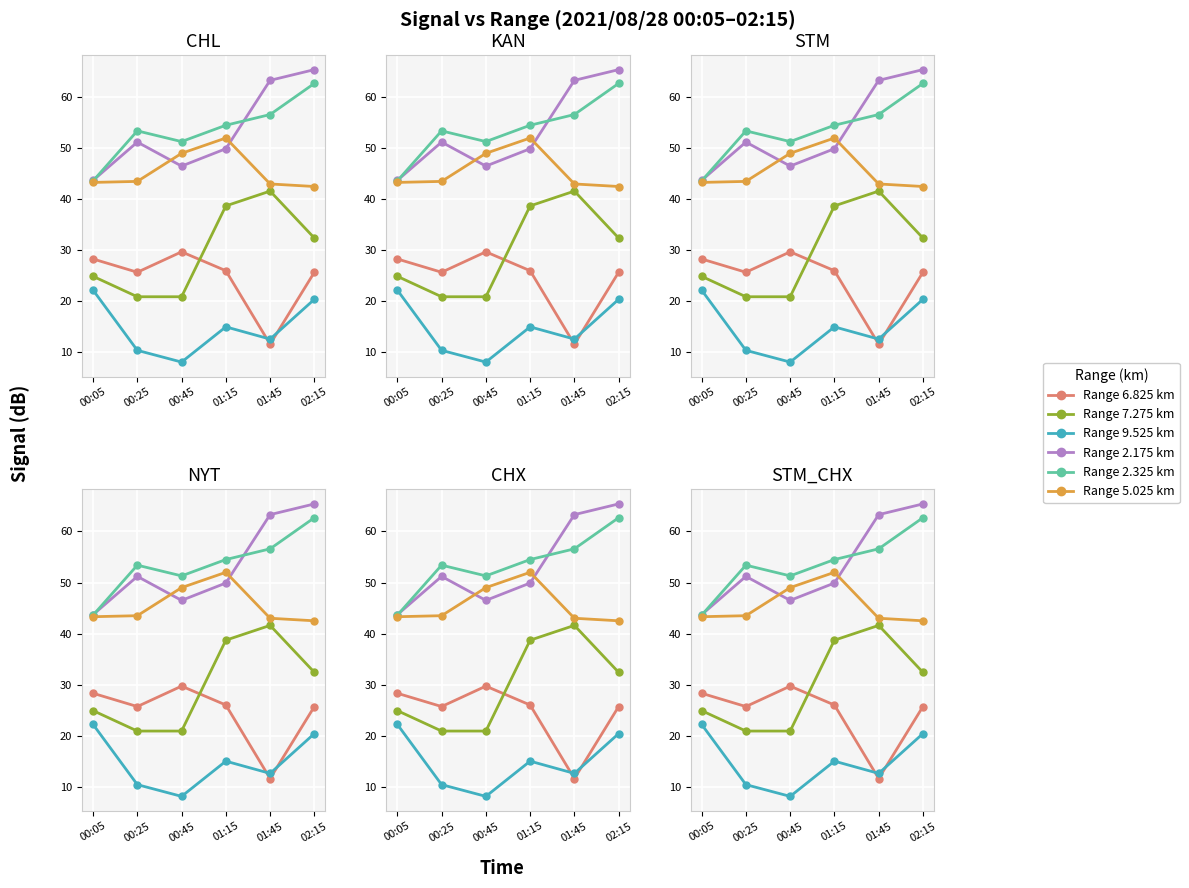

How many lines are shown in the chart?

6